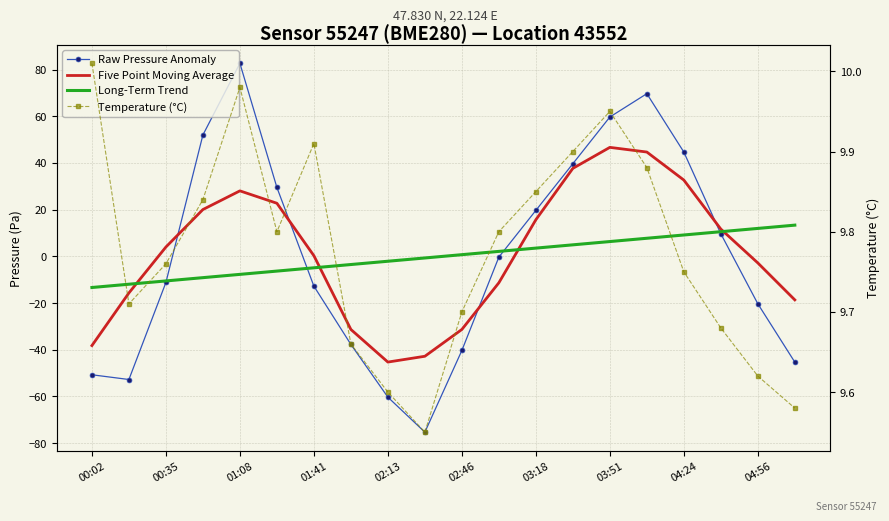

What is the difference between the maximum and minimum values in the Long-Term Trend series?

26.7